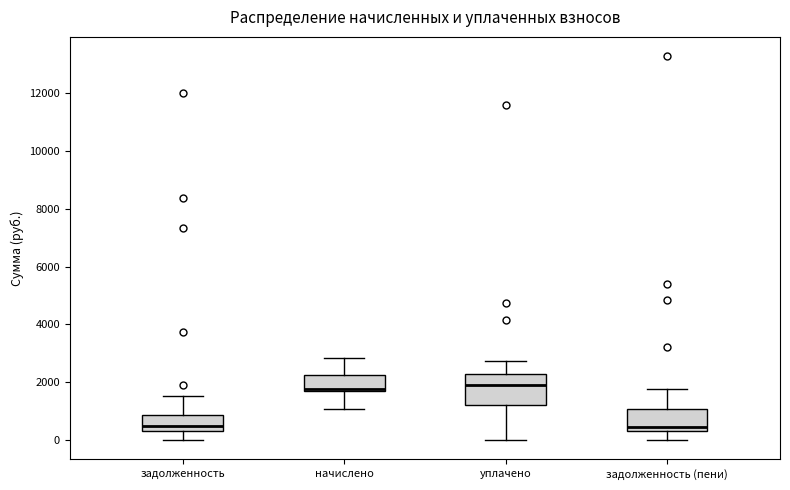

Which box is the tallest, from its lower edge to its upper edge?

уплачено